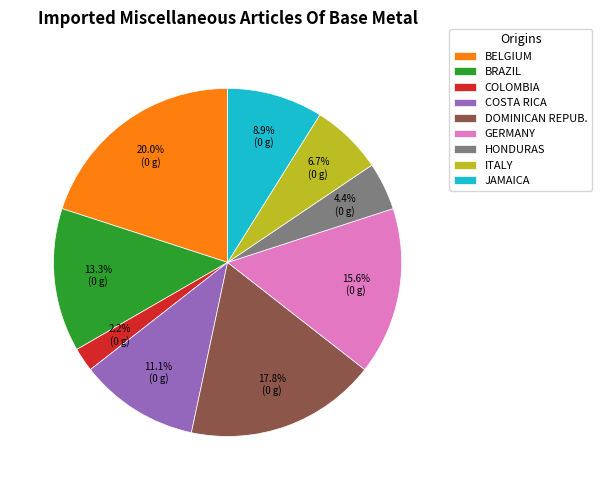

Rank the categories by value from highest to lowest.

BELGIUM, DOMINICAN REPUB., GERMANY, BRAZIL, COSTA RICA, JAMAICA, ITALY, HONDURAS, COLOMBIA